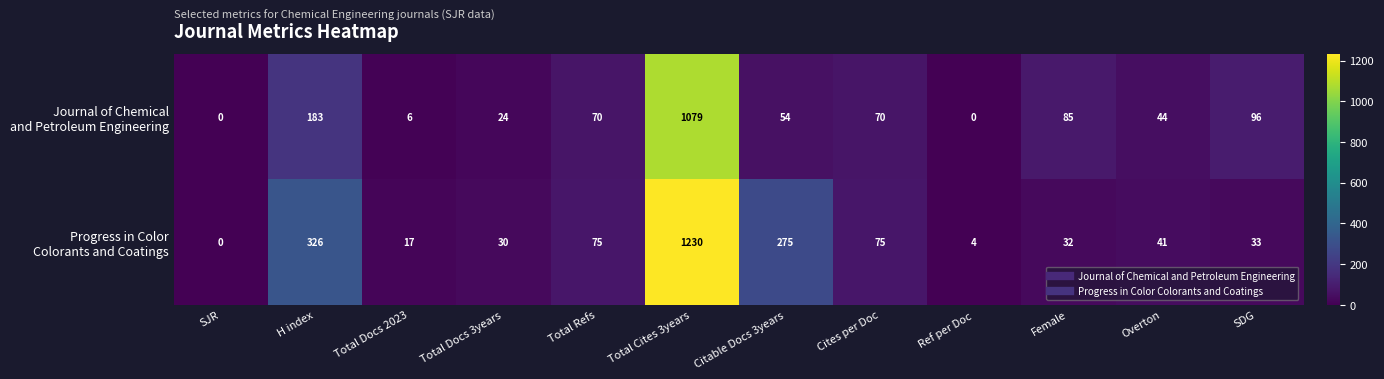

What is the spread (max minus min) of values at Total Docs 2023?

11